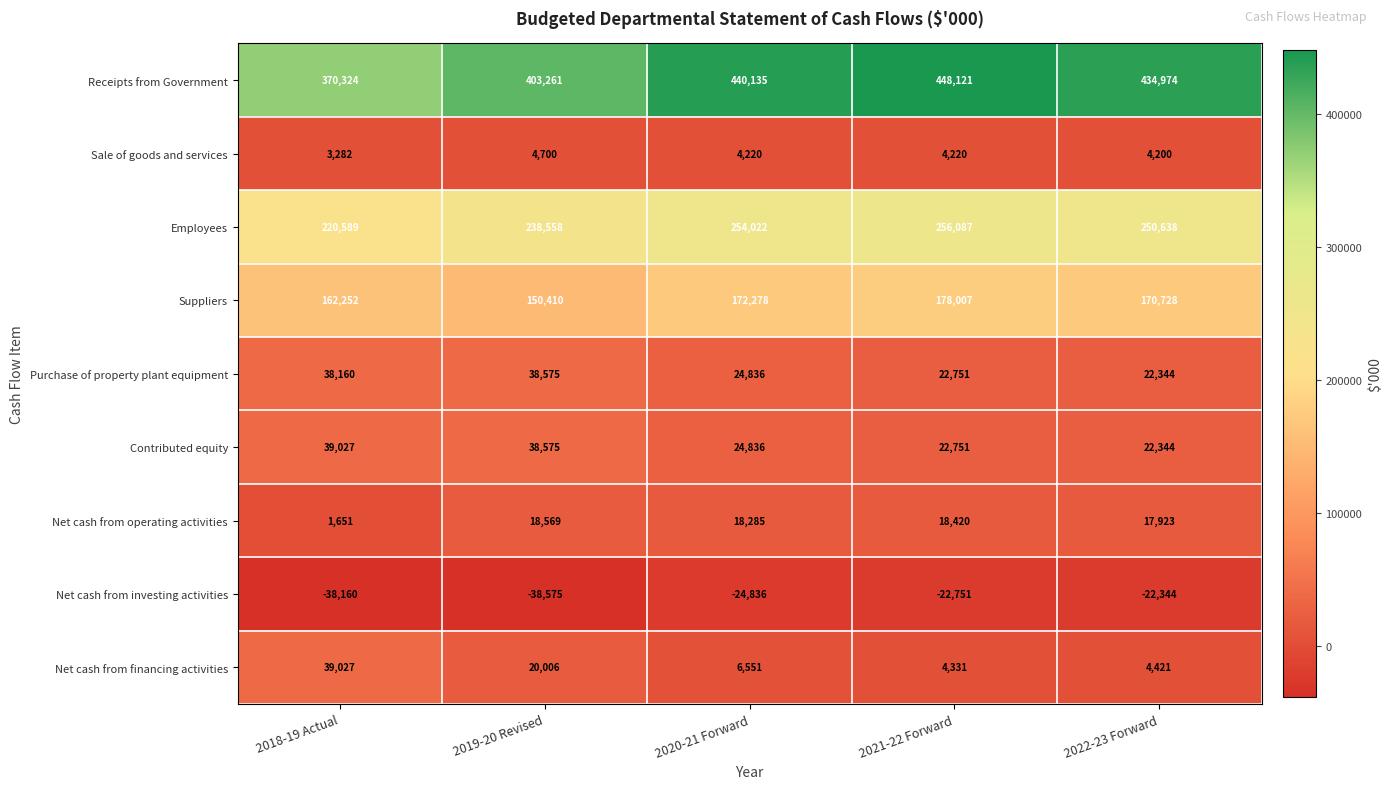

Which label corresponds to the smallest value in the chart?

2019-20 Revised